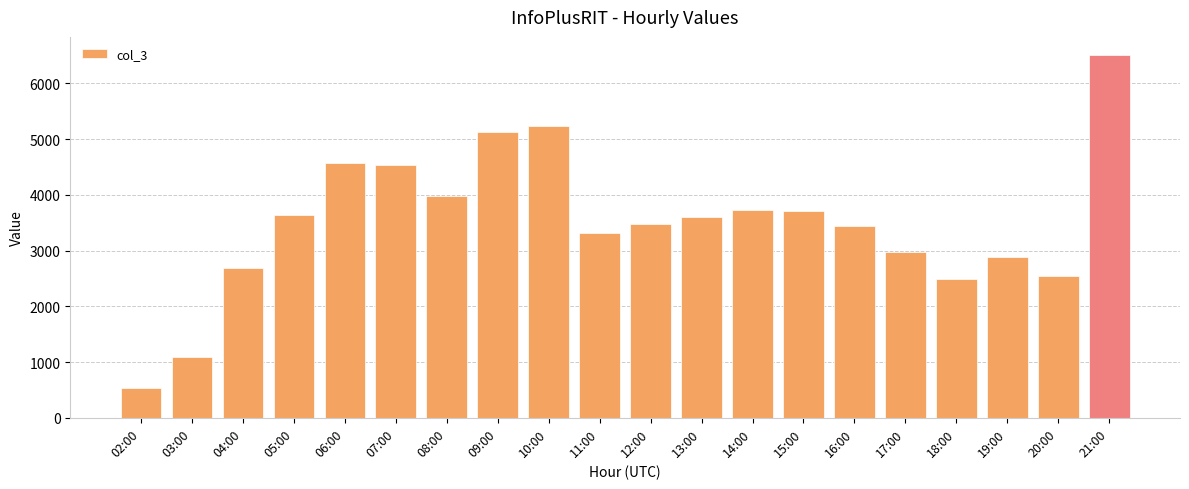

True or false: the data shows 2685 at 04:00.

True